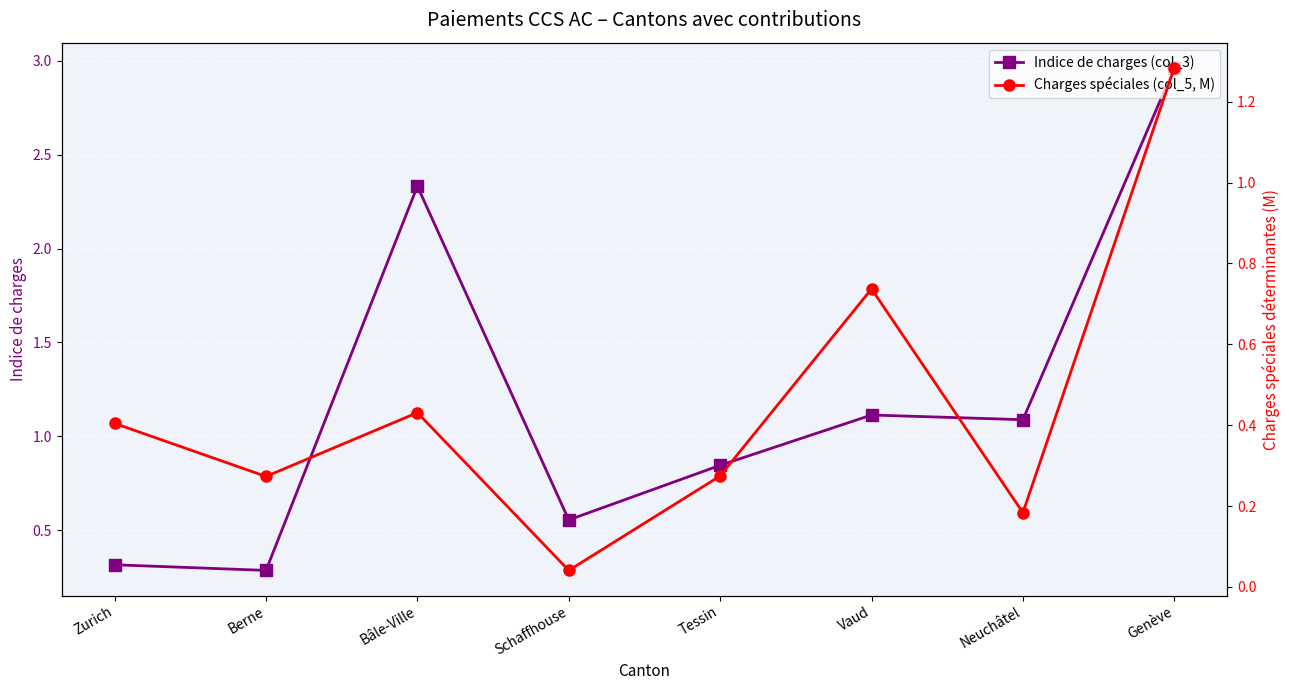

The Charges spéciales (col_5, M) series shows 0.2 at Neuchâtel. True or false?

True